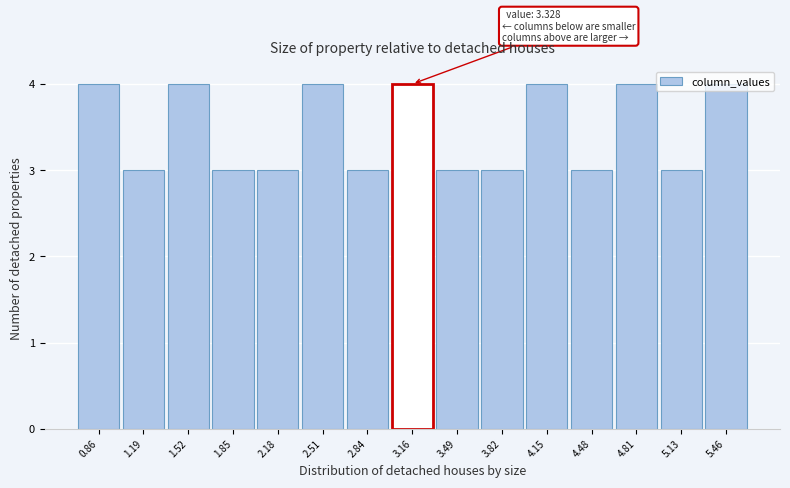

What is the value of the 13th bar from the left?

4